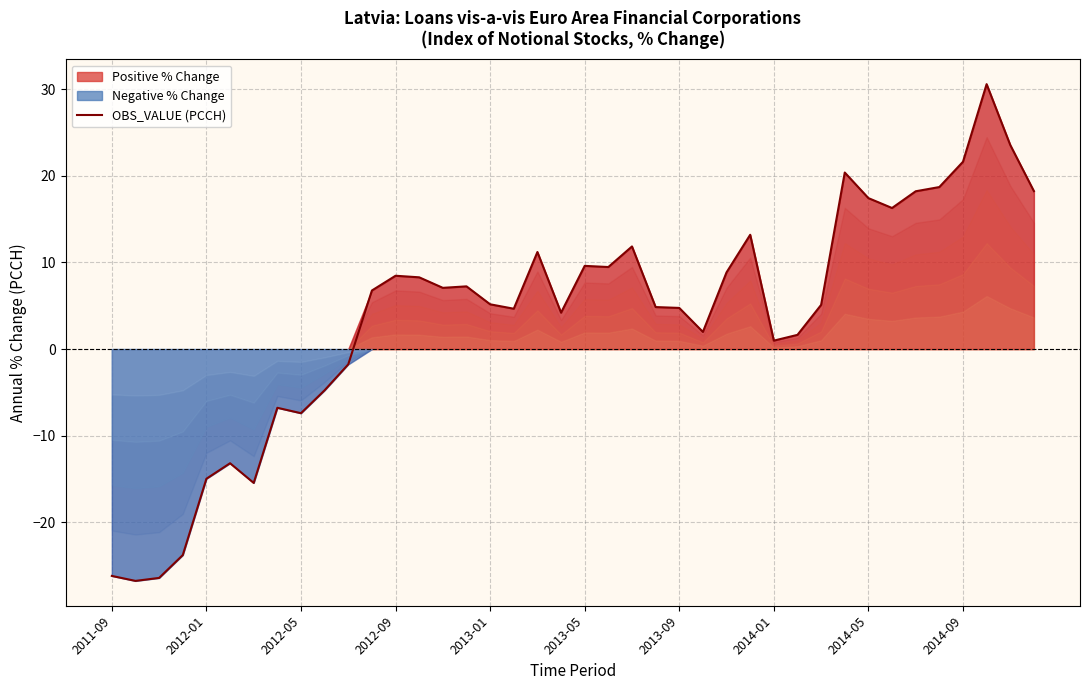

What is the difference between the maximum and minimum values?

57.3